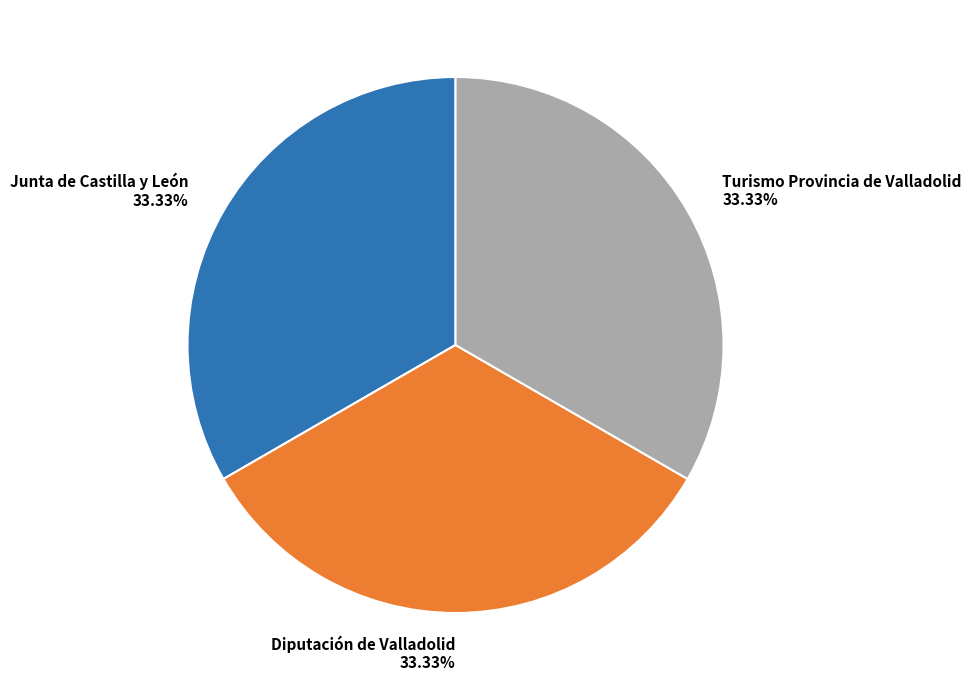

How many slices are in this pie chart?

3